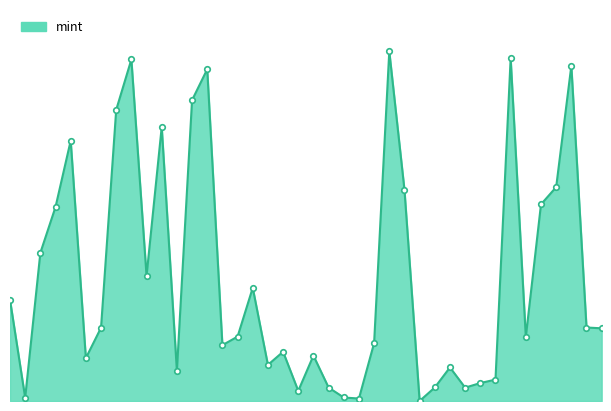

What is the average value?

3201